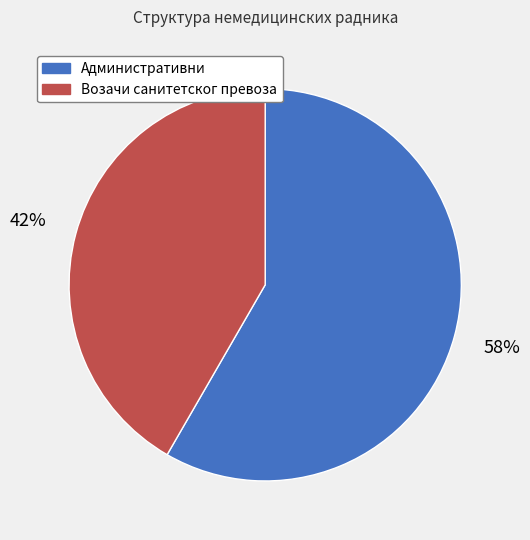

Is the sum of Административни and Возачи санитетског превоза greater than half?

Yes